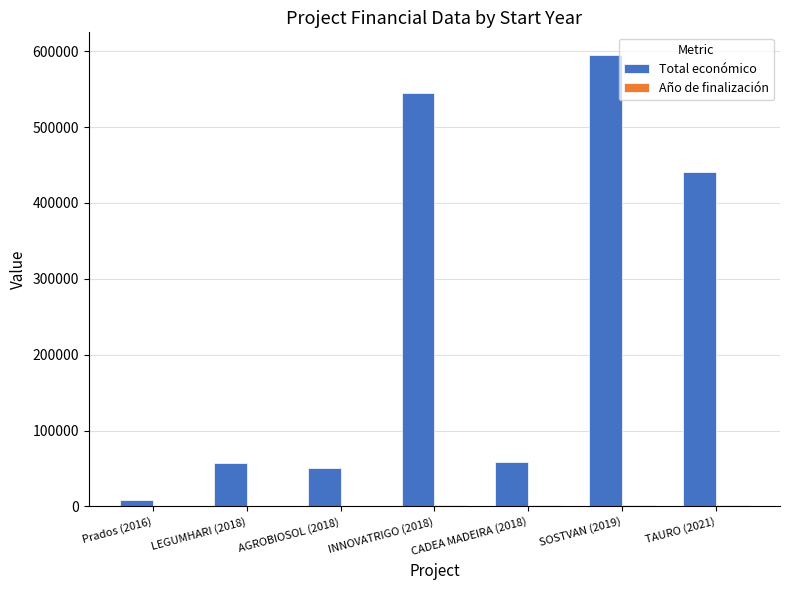

Are the bars grouped side by side (vs. stacked)?

Yes